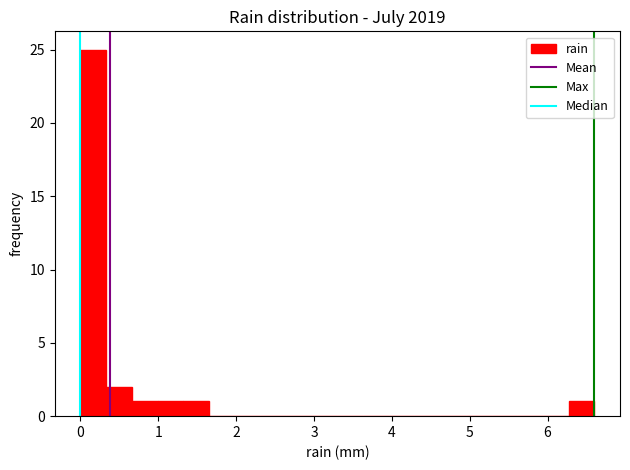

Read against the x-axis, roughly where is the centre of the tallest bar?

0.2